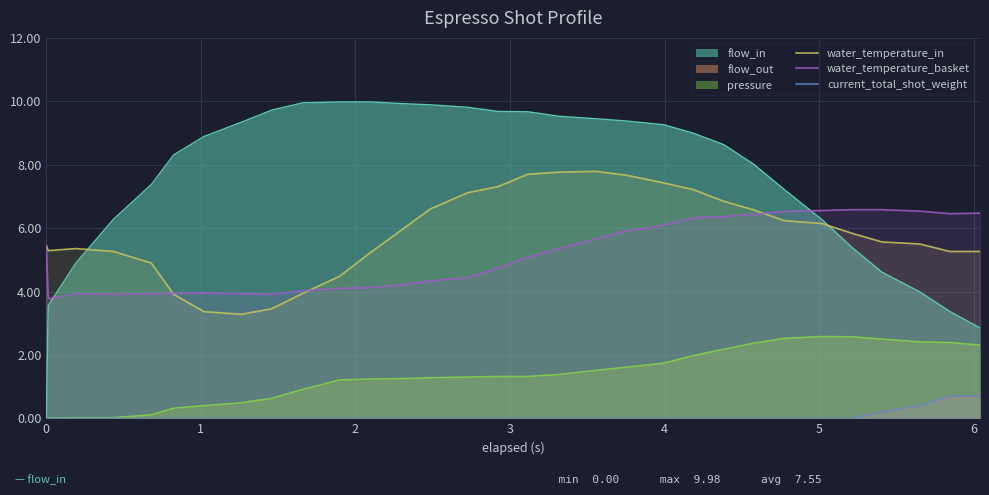

Which series has the largest total across all categories?

flow_in